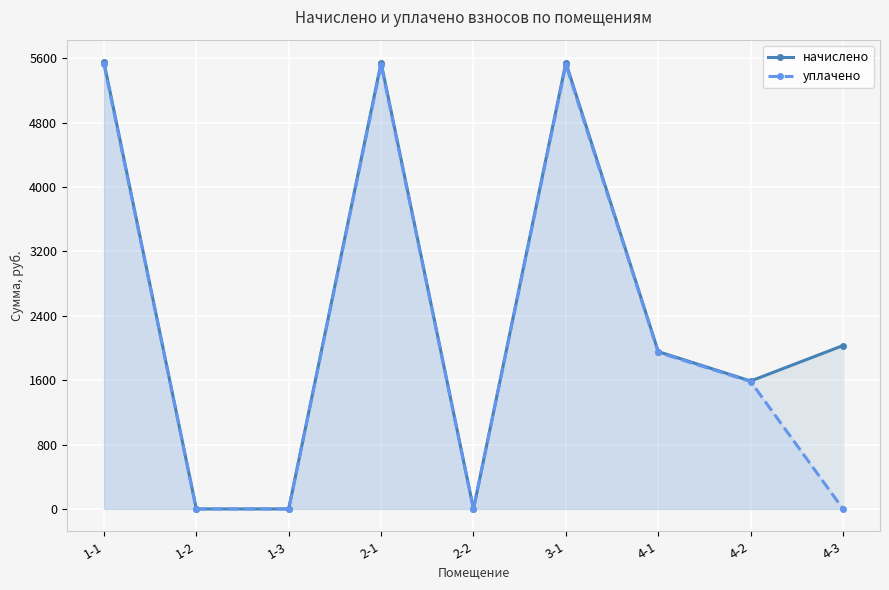

What is the greatest value displayed?

5551.9